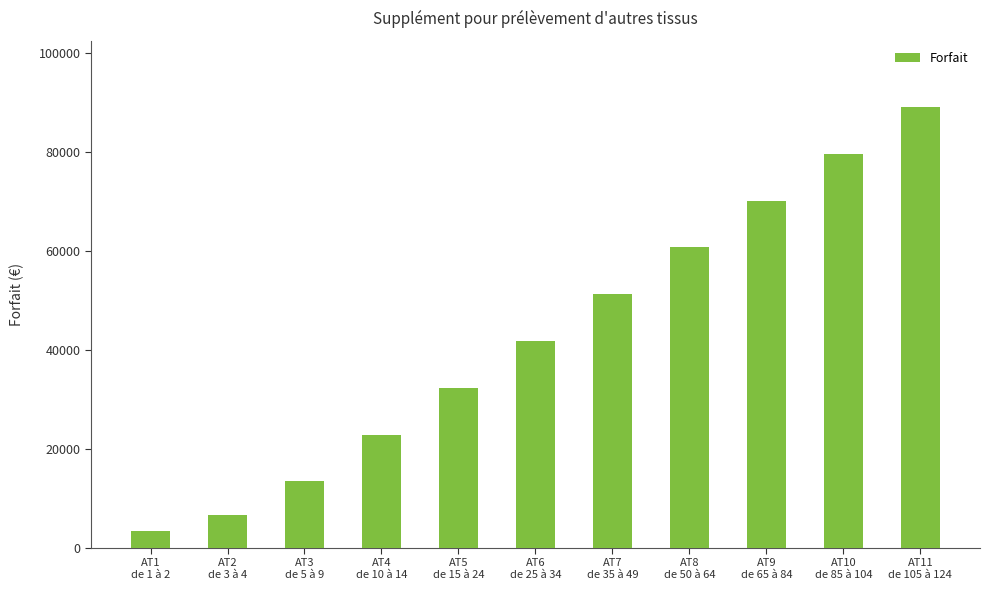

How many data points are less than 41807?

5